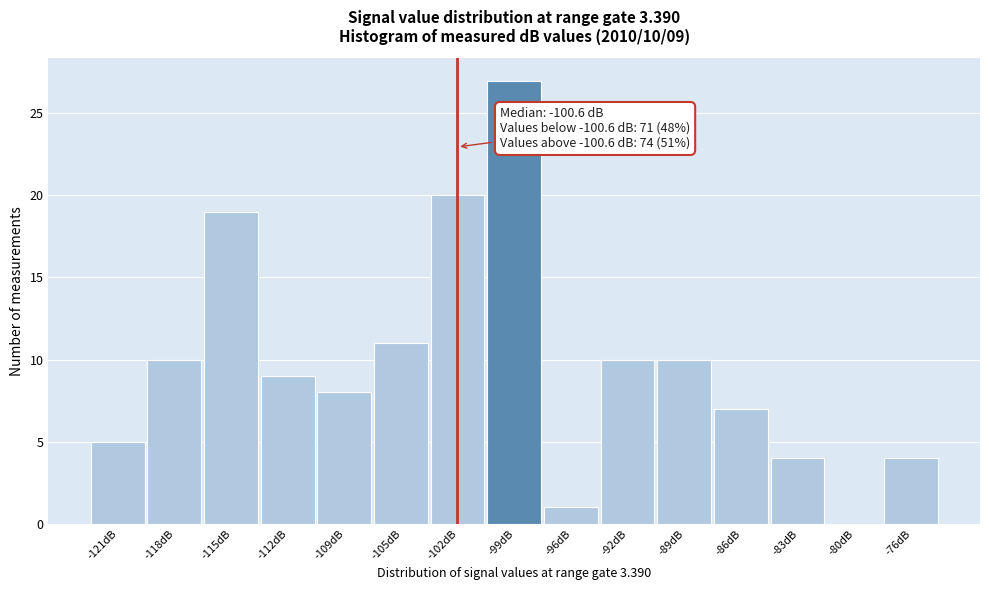

Reading left to right, transcribe all the data shown in this chart.

-121dB=5	-118dB=10	-115dB=19	-112dB=9	-109dB=8	-105dB=11	-102dB=20	-99dB=27	-96dB=1	-92dB=10	-89dB=10	-86dB=7	-83dB=4	-80dB=0	-76dB=4